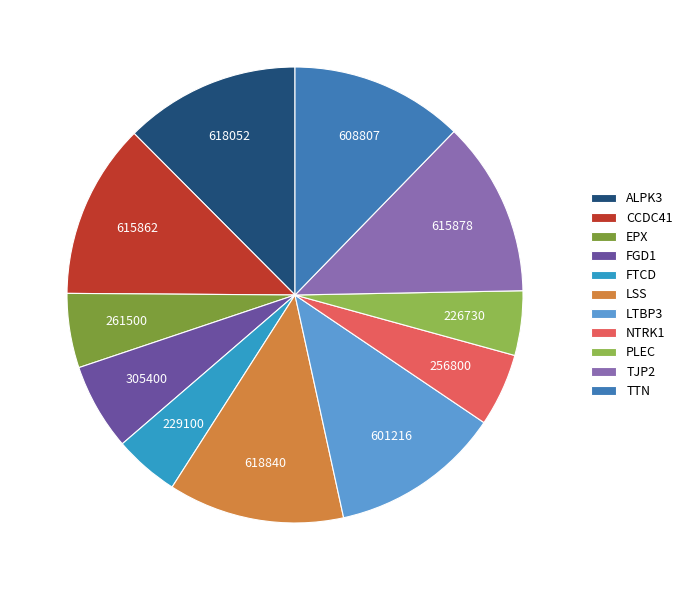

What is the largest slice in the pie chart?

LSS